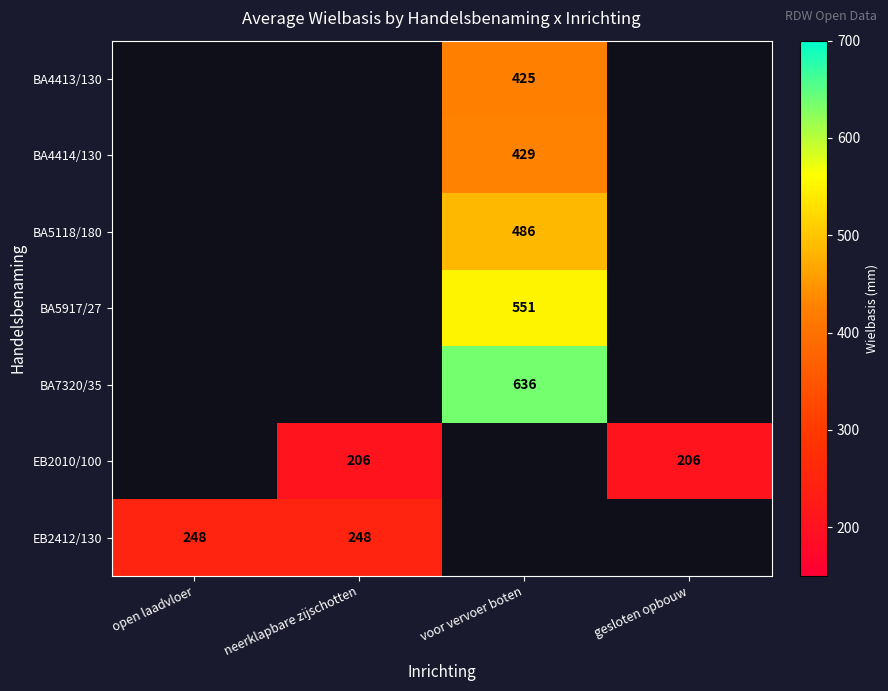

What is the total value across all series at voor vervoer boten?

2527